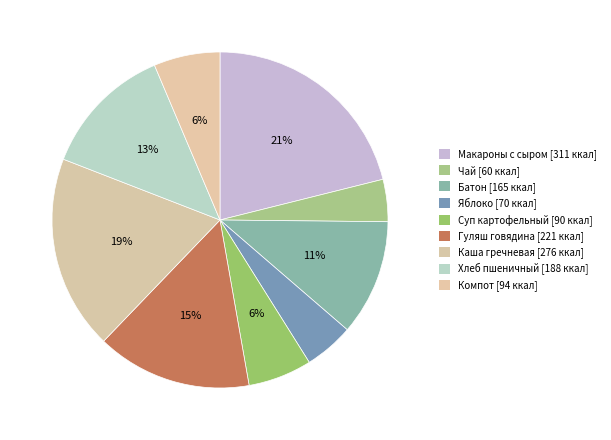

How many slices are in this pie chart?

9